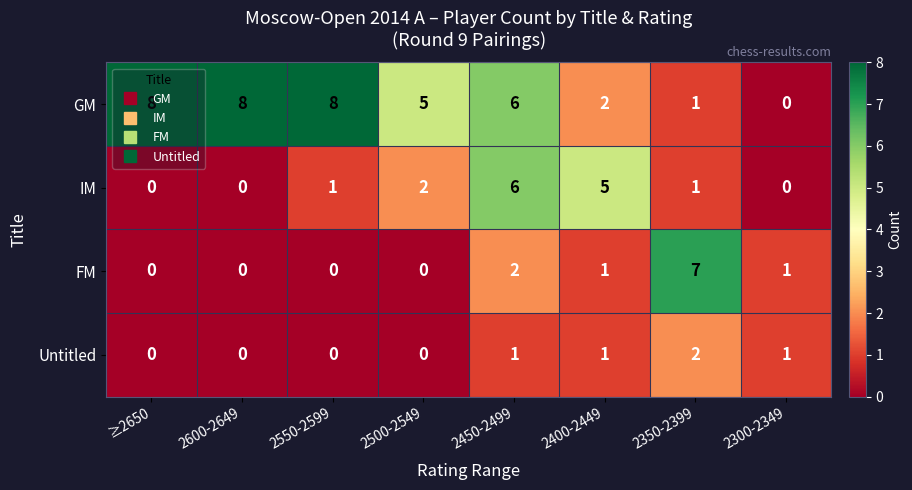

How many categories are shown in the chart?

8